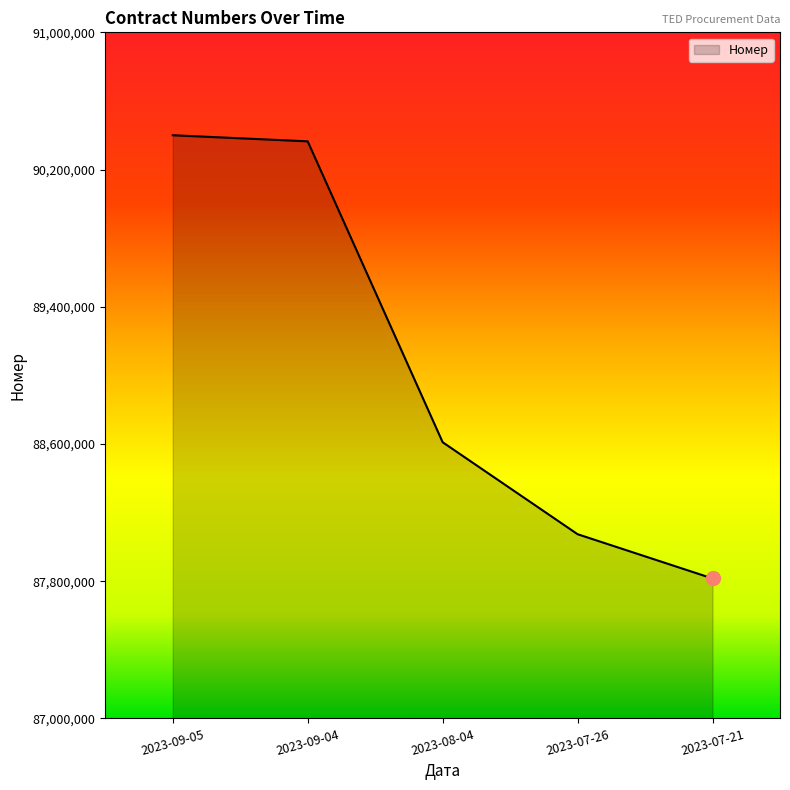

True or false: the data shows 138025823 at 2023-09-05.

False